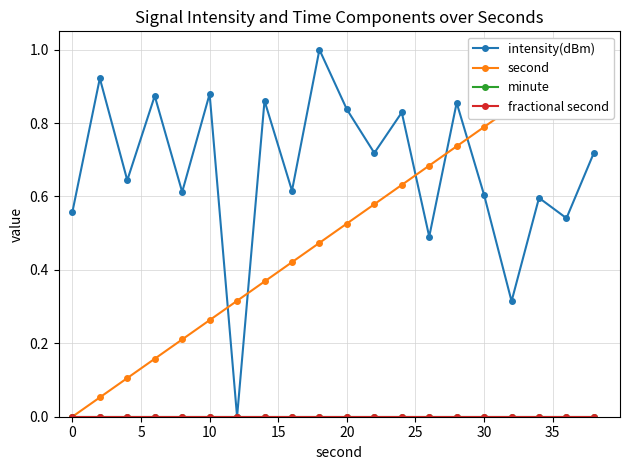

What are all the series names shown in the legend?

intensity(dBm), second, minute, fractional second